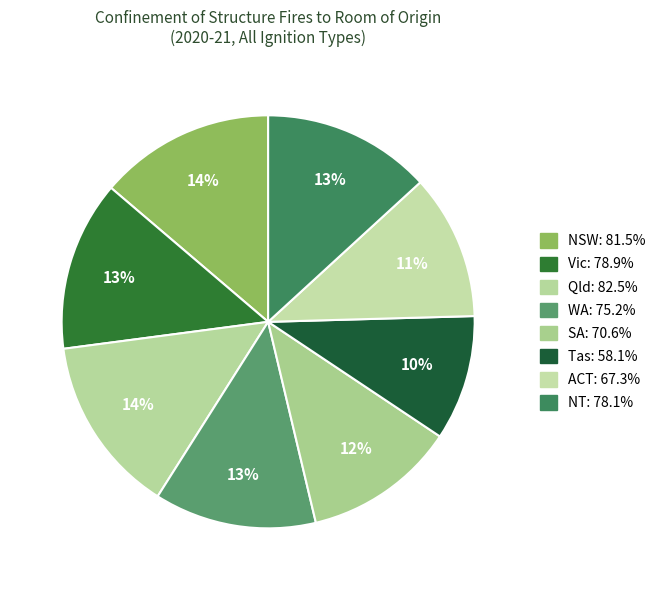

What percentage is NOT represented by Tas?

90.2%